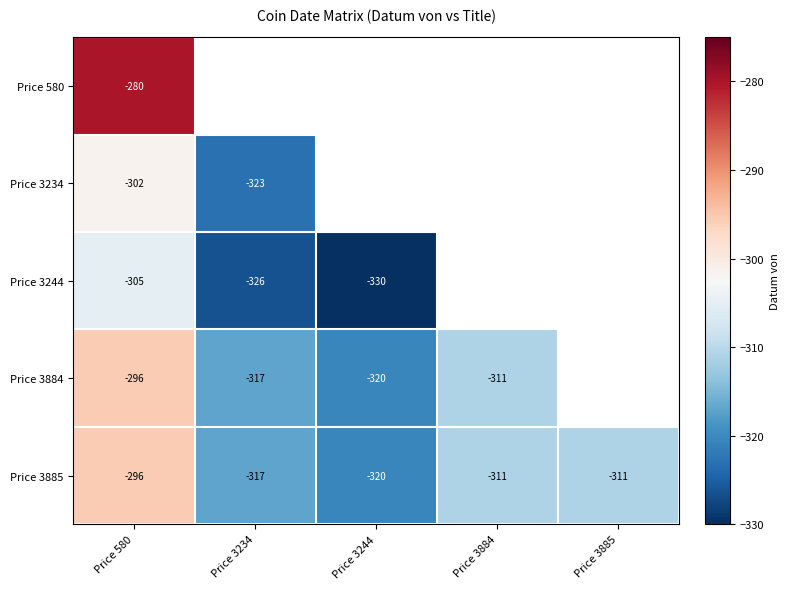

What is the sum of all Price 3885 values?

-1555.0